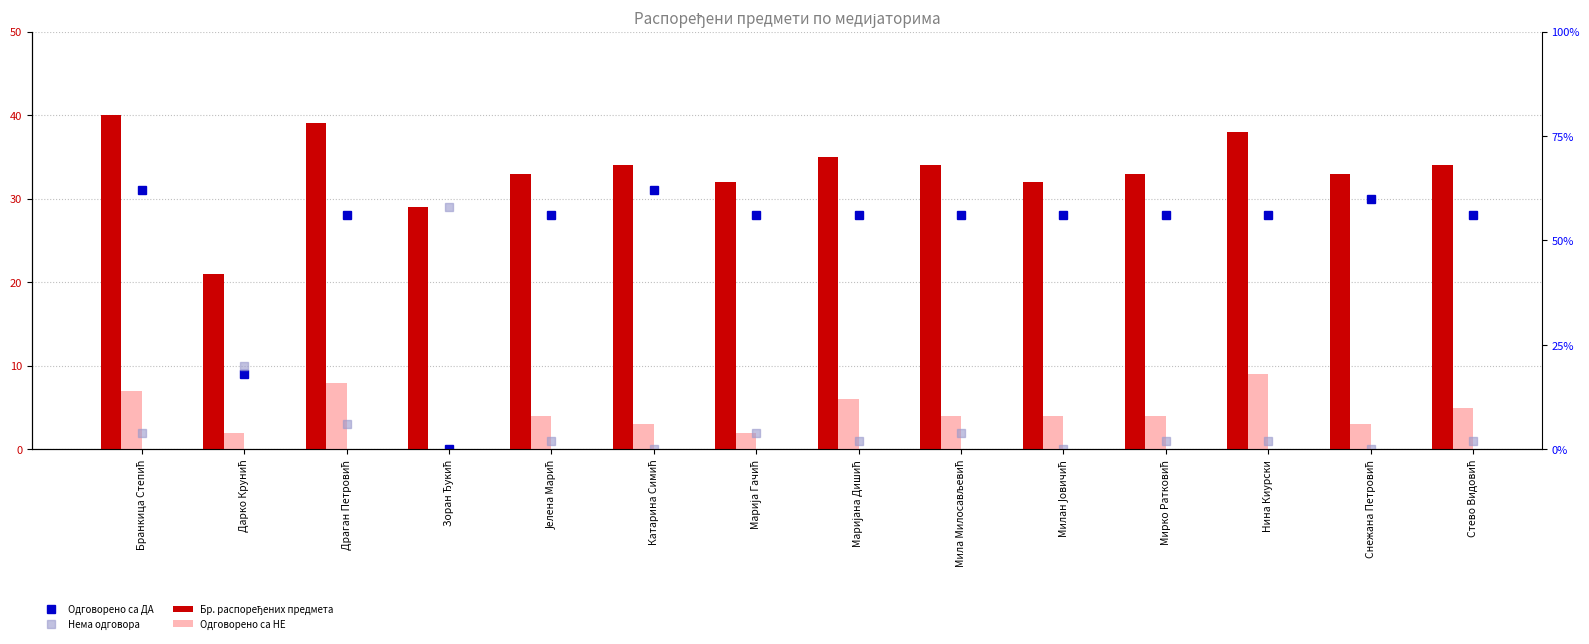

At which label does Бр. распоређених предмета first exceed 34?

Бранкица Степић